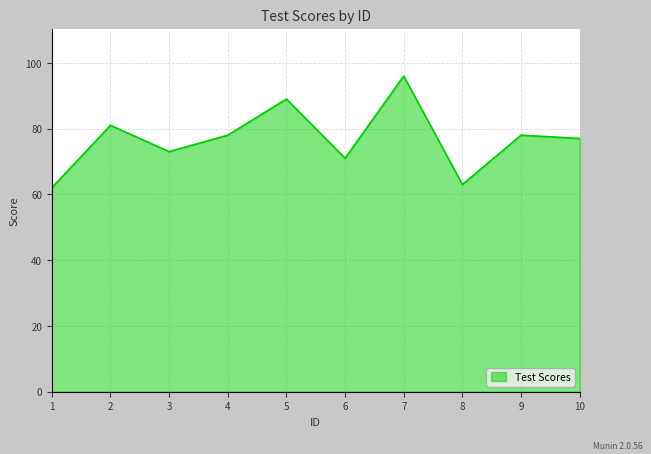

What is the difference between the second highest and second lowest values?

26